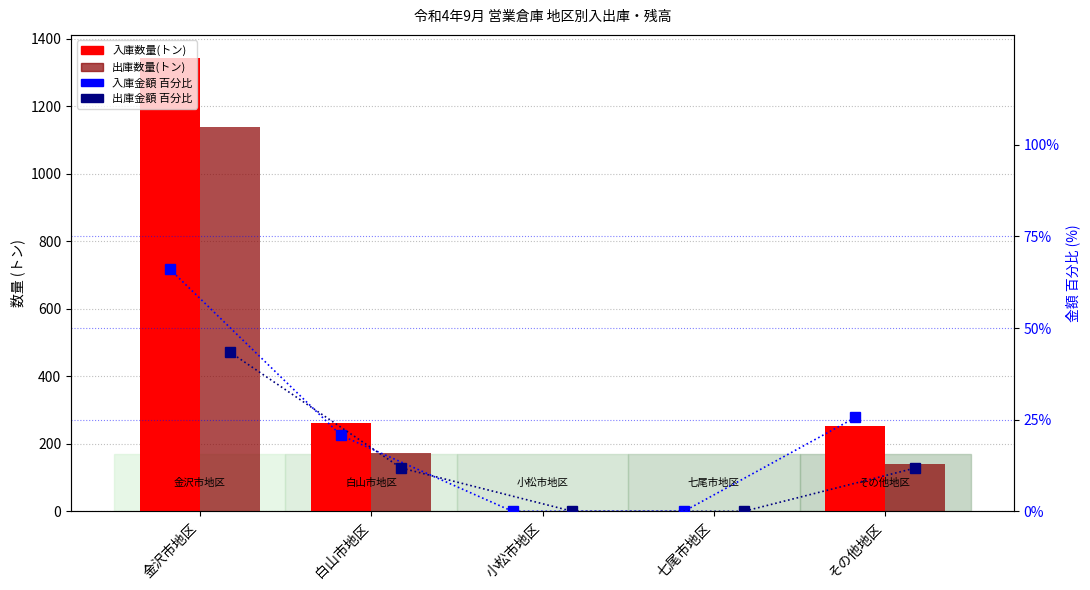

What is the average value of the 出庫金額 百分比 series?

13.4